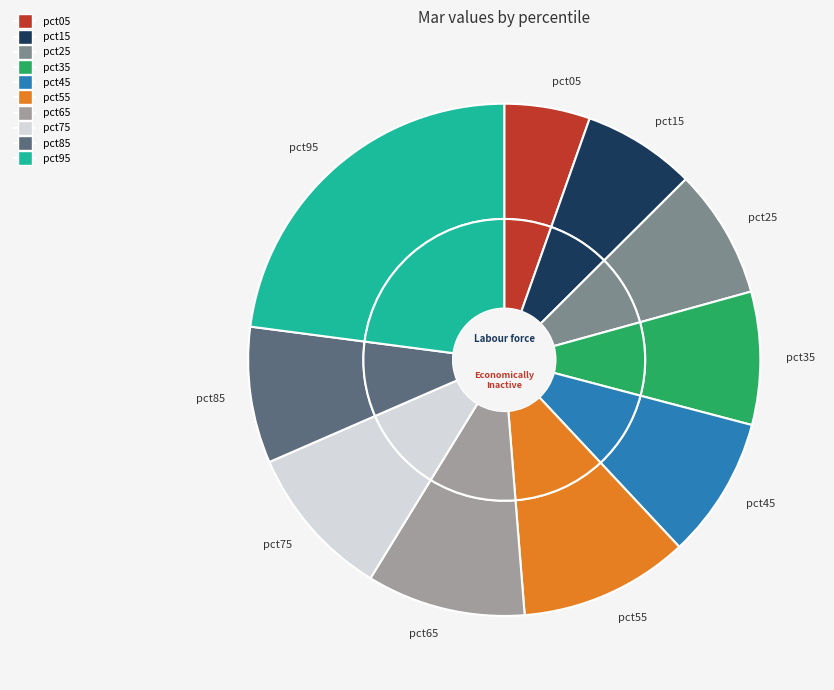

To the nearest percent, what is the average slice percentage?

10%